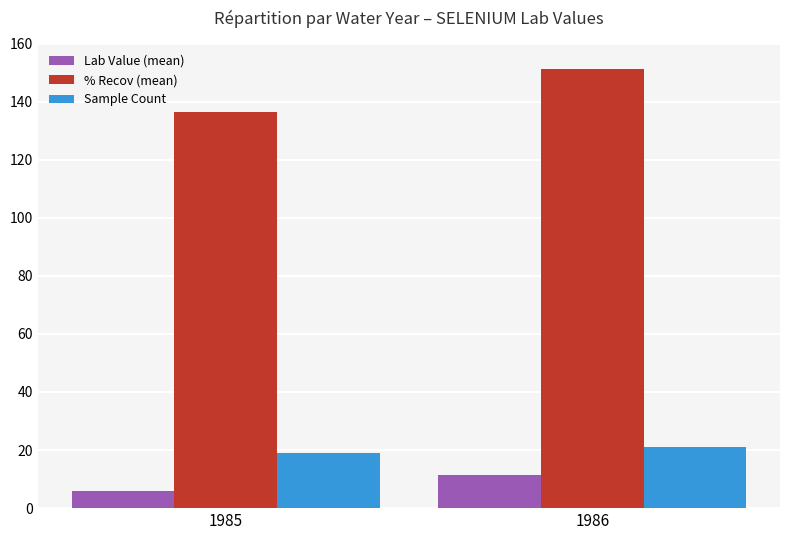

Does the chart contain stacked bars?

No